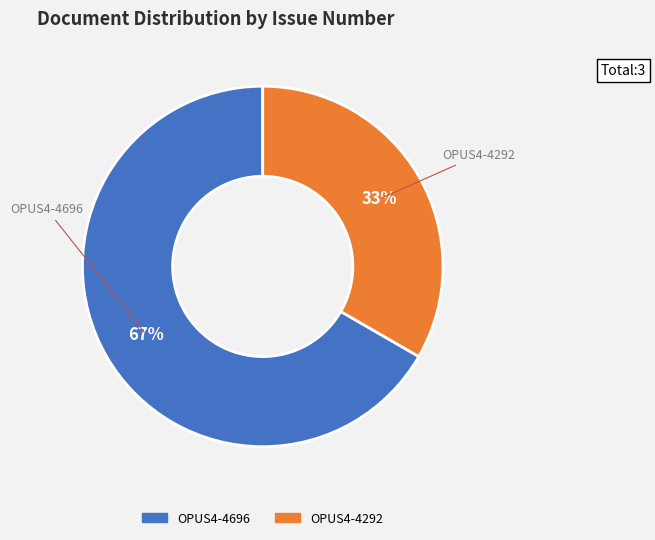

Rank the categories by value from lowest to highest.

OPUS4-4292, OPUS4-4696